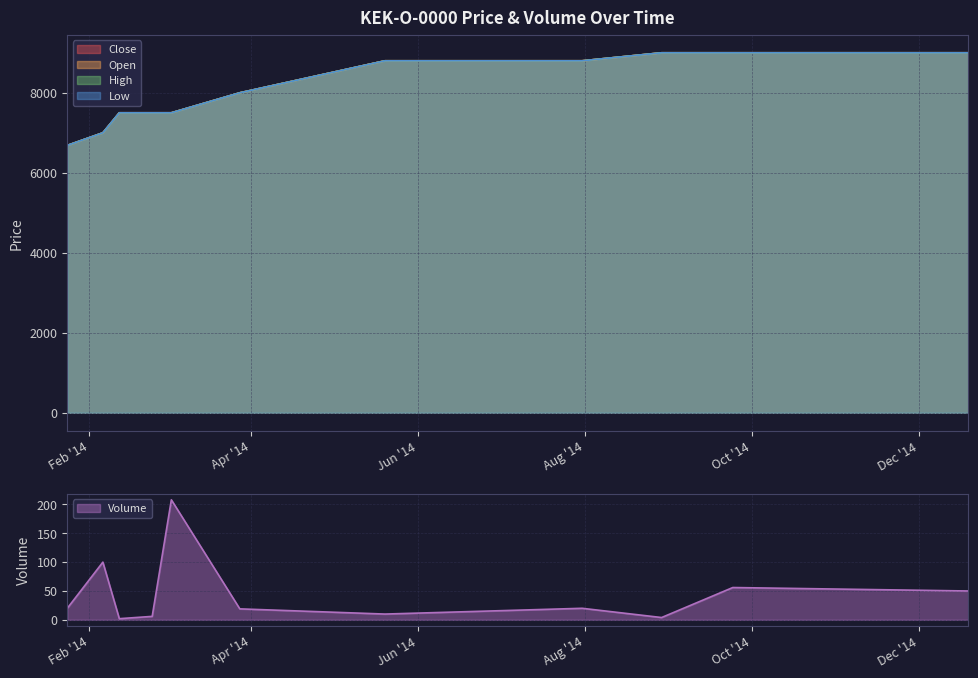

True or false: Low and High intersect in this chart.

False